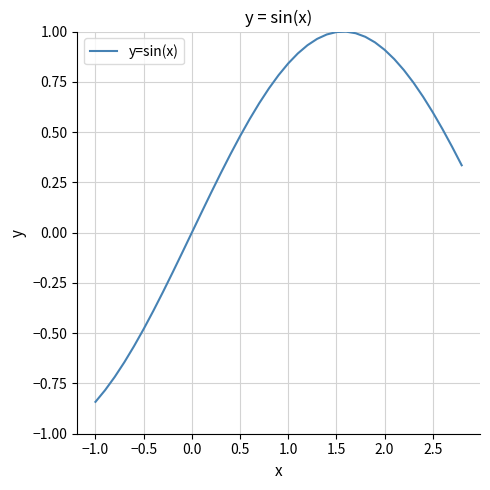

What is the difference between the maximum and minimum values?

1.8